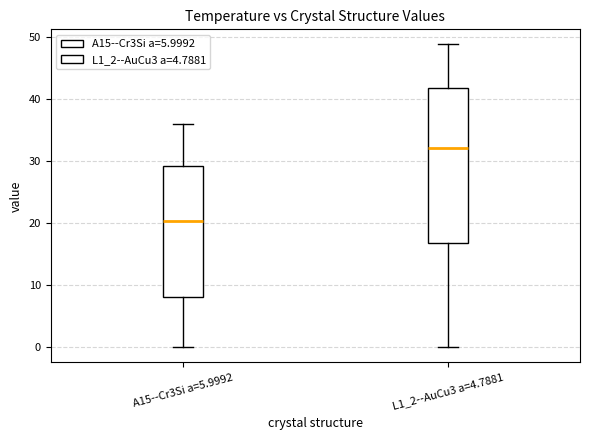

Reading left to right, read every box against the y-axis: the position of its median line, the range the box covers, and the ends of its whiskers. The values are not printed on the chart, so give them approximately, as read against the axis.

A15--Cr3Si a=5.9992: median 20, box 8 to 29, whiskers 0 to 36
L1_2--AuCu3 a=4.7881: median 32, box 17 to 42, whiskers 0 to 49